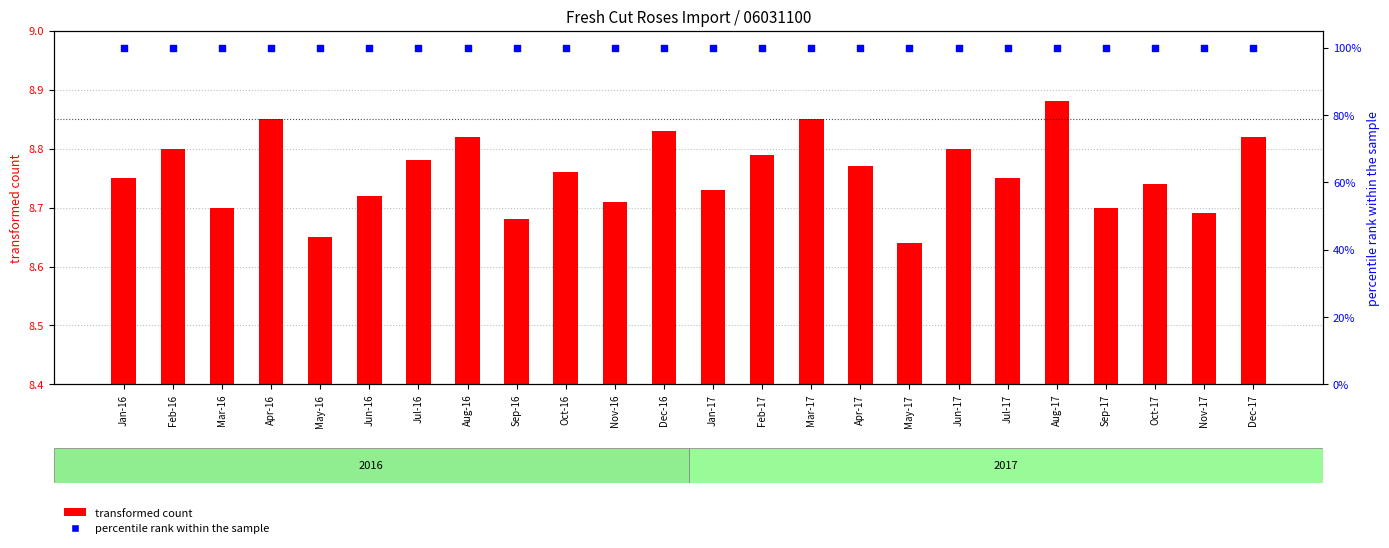

Which series has the widest spread of Y values?

transformed count